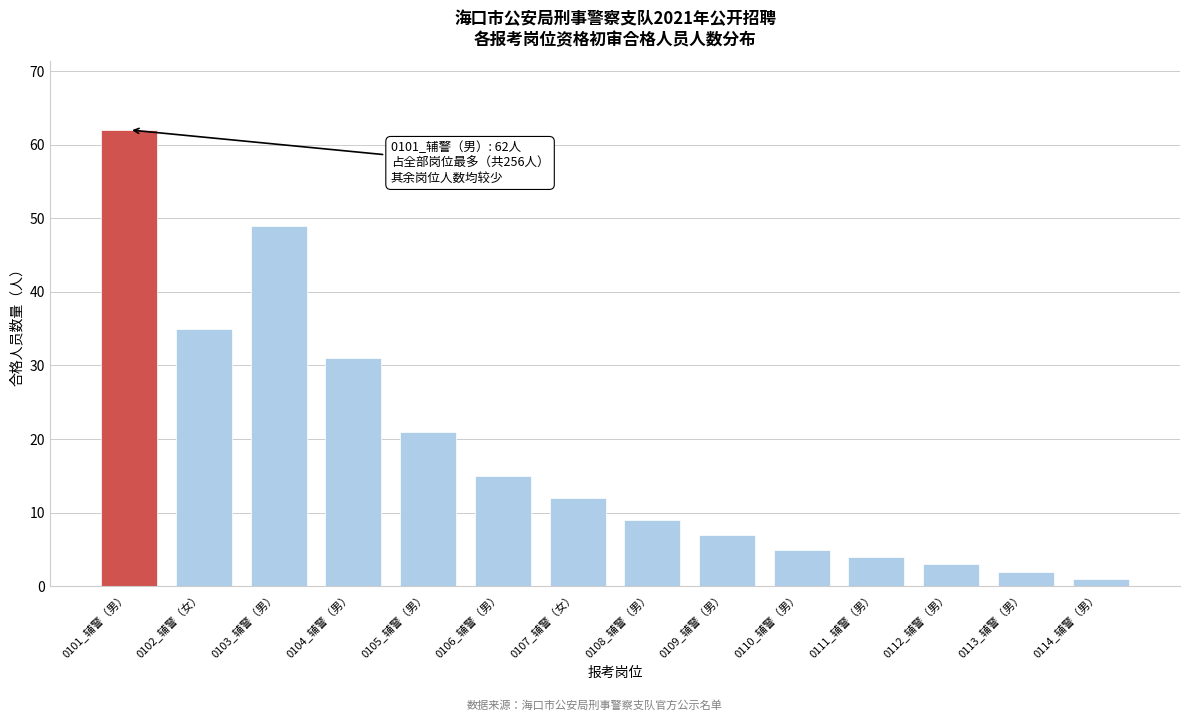

Reading left to right, what are all the values shown in this chart?

62	35	49	31	21	15	12	9	7	5	4	3	2	1